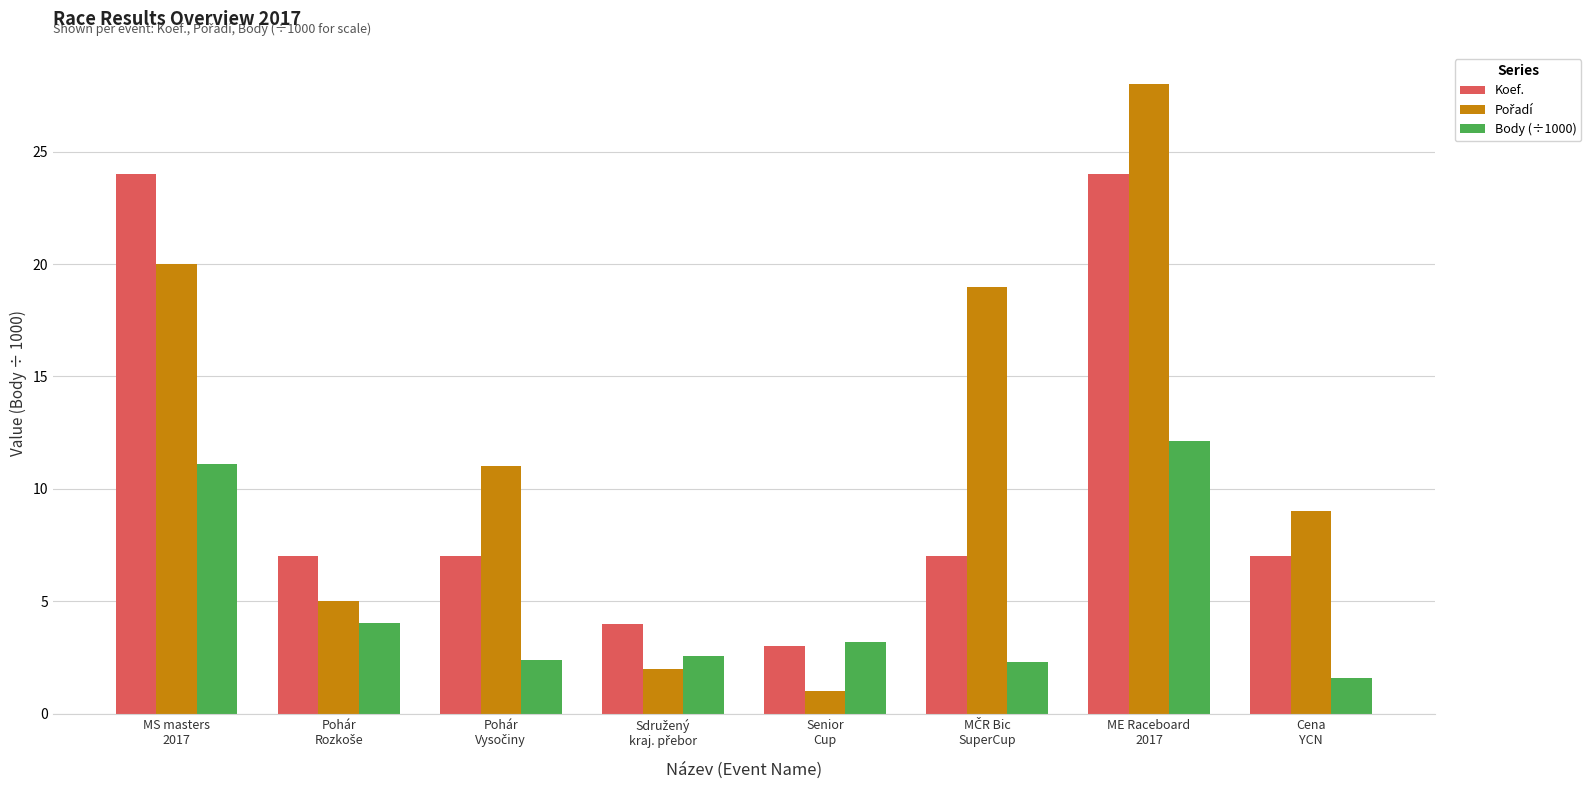

At which category is the sum across all series the highest?

ME Raceboard
2017